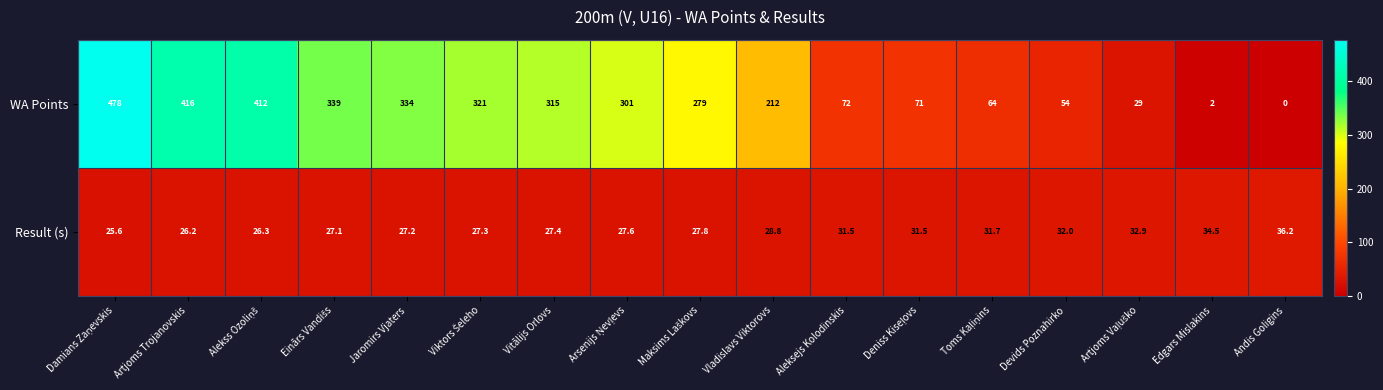

The value of WA Points at Vladislavs Viktorovs is 212.0. True or false?

True